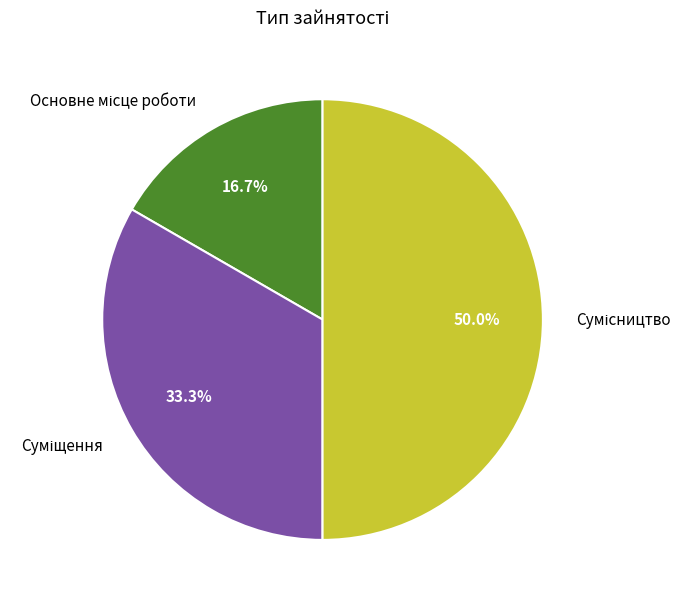

What is the smallest slice in the pie chart?

Основне місце роботи